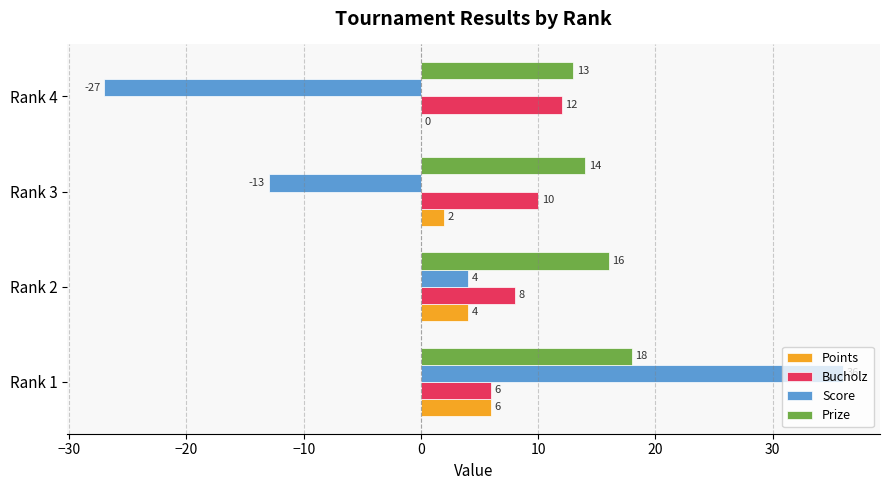

How many categories are shown in the chart?

4